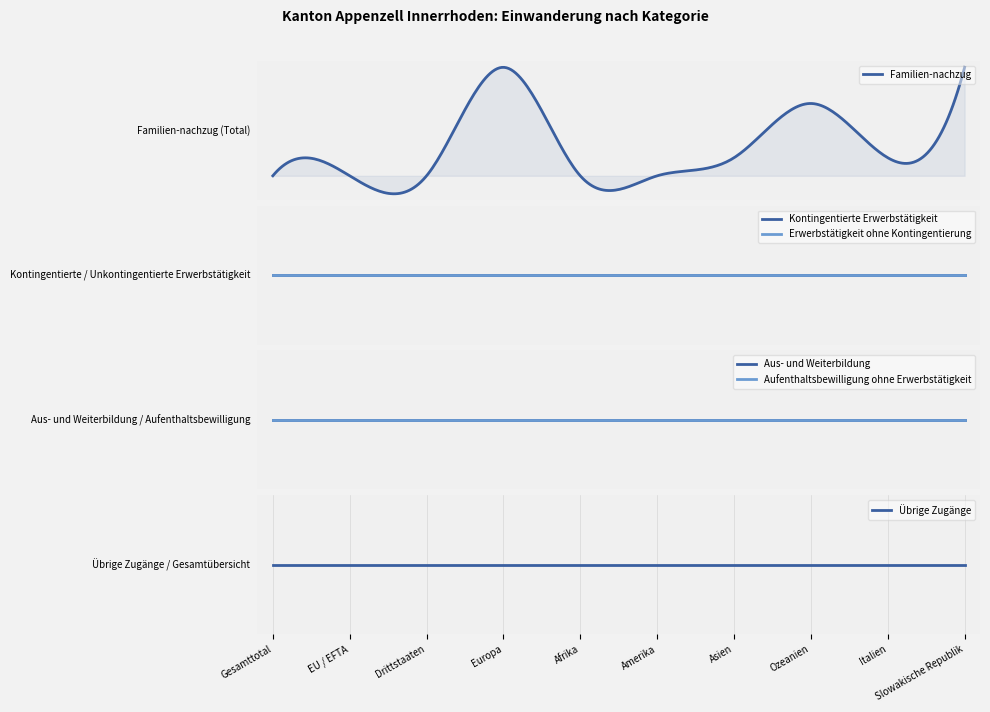

Which has a higher value, Ozeanien or Amerika?

Ozeanien